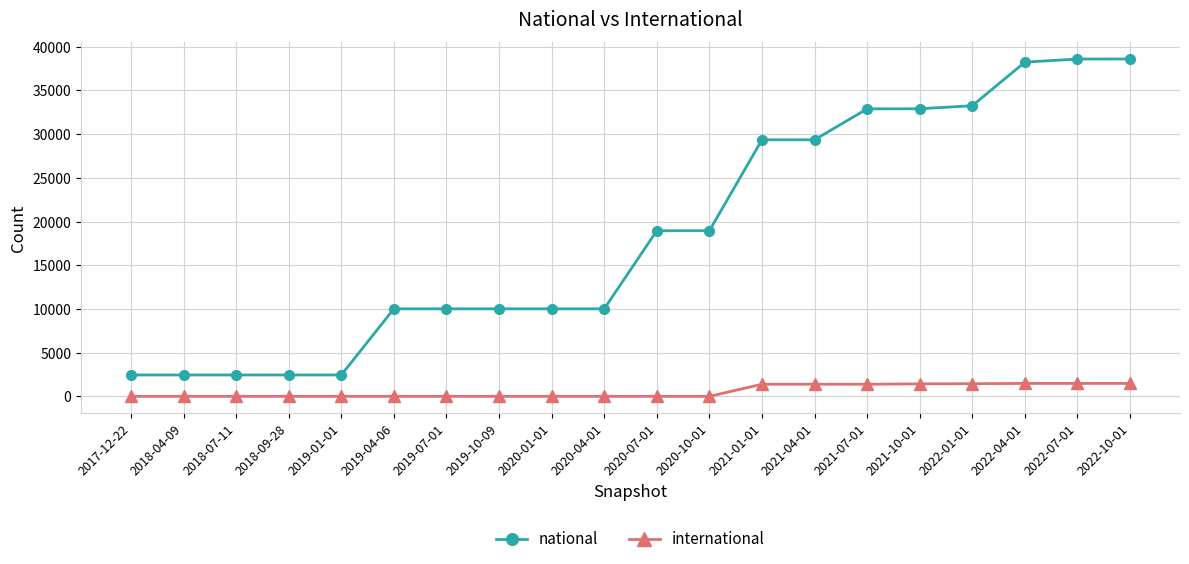

Is the value of national at 2019-04-06 greater than the value of international at 2018-07-11?

Yes